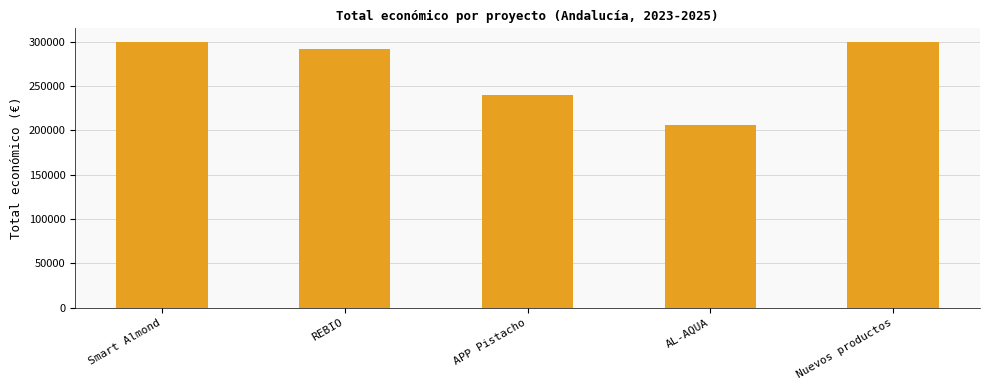

Which category has the lowest value across all series?

AL-AQUA